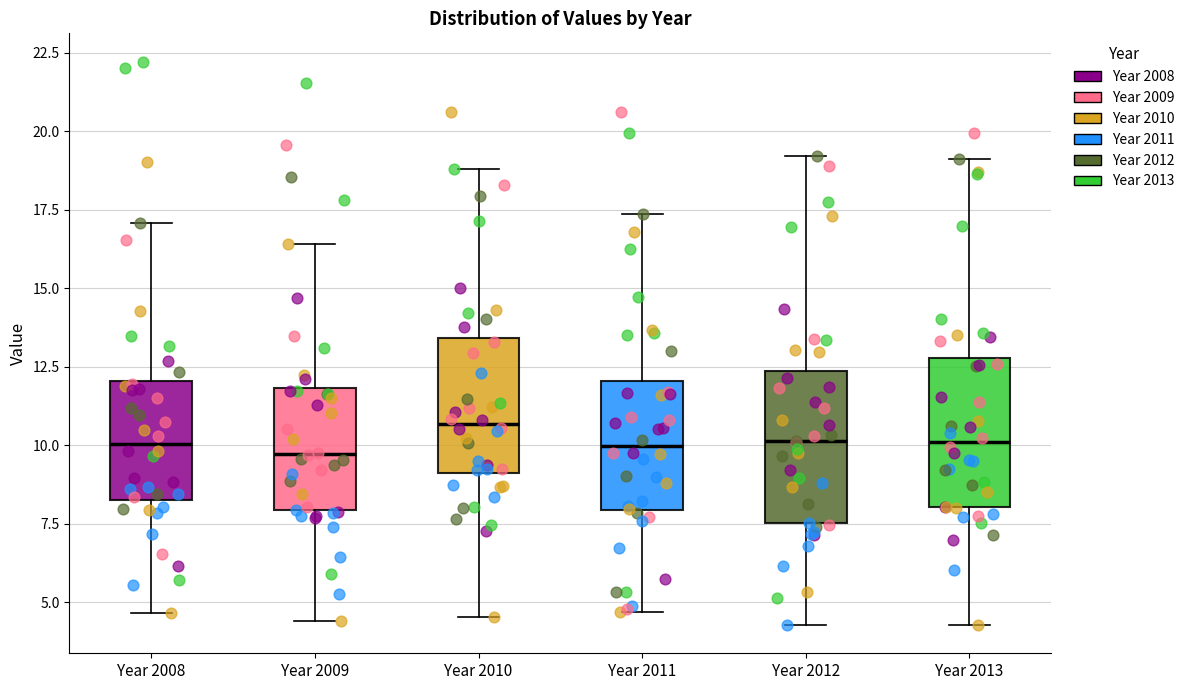

Reading left to right, transcribe this box plot: for each box, give where its median line is, the range the box spans, and where its two whiskers end, as read against the y-axis. The values are not printed on the chart, so give them approximately, as read against the axis.

Year 2008: median 10.0, box 8.5 to 12.0, whiskers 4.5 to 17.0
Year 2009: median 9.5, box 8.0 to 12.0, whiskers 4.5 to 16.5
Year 2010: median 10.5, box 9.0 to 13.5, whiskers 4.5 to 19.0
Year 2011: median 10.0, box 8.0 to 12.0, whiskers 4.5 to 17.5
Year 2012: median 10.0, box 7.5 to 12.5, whiskers 4.5 to 19.0
Year 2013: median 10.0, box 8.0 to 13.0, whiskers 4.5 to 19.0